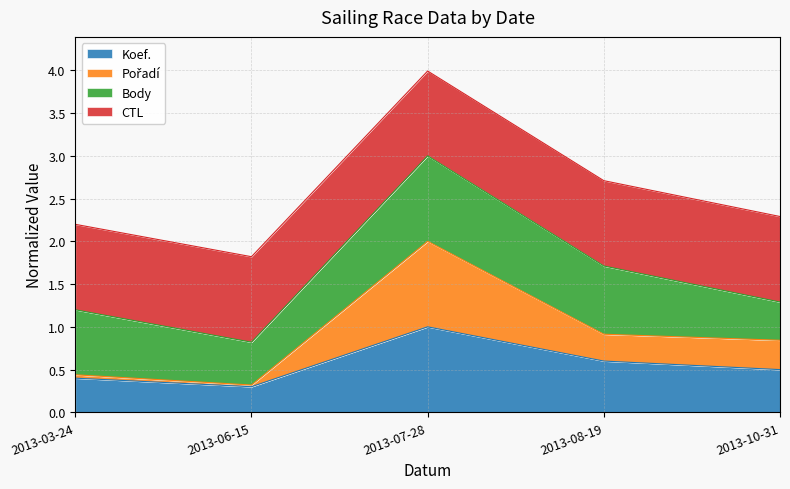

Which category has the highest value in the Pořadí series?

2013-07-28